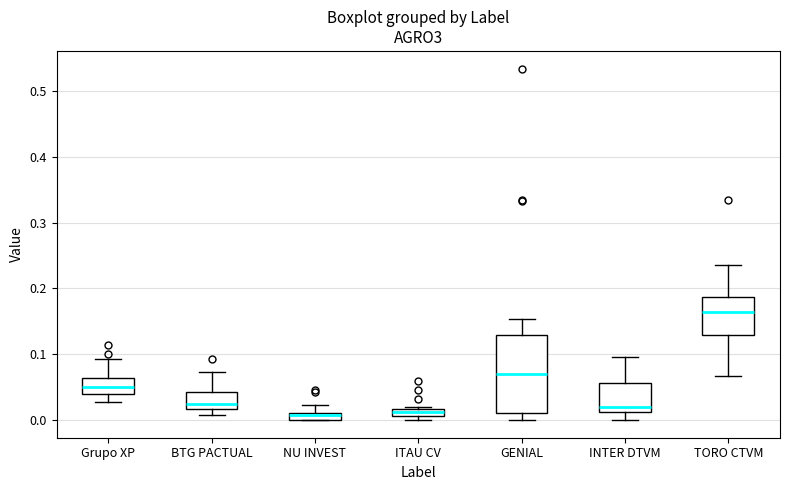

Where does the median line of the box for BTG PACTUAL sit on the y-axis? The values are not printed on the chart, so give them approximately, as read against the axis.

0.03